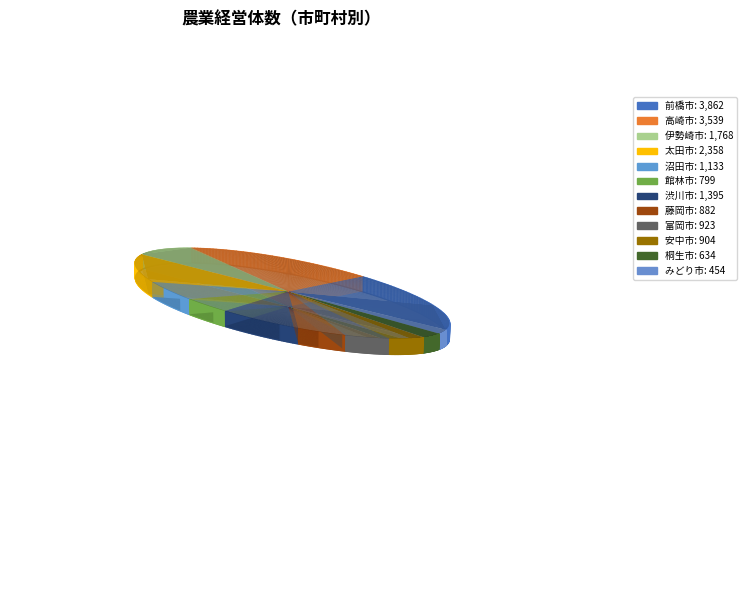

True or false: 渋川市 accounts for 1% of the total.

False